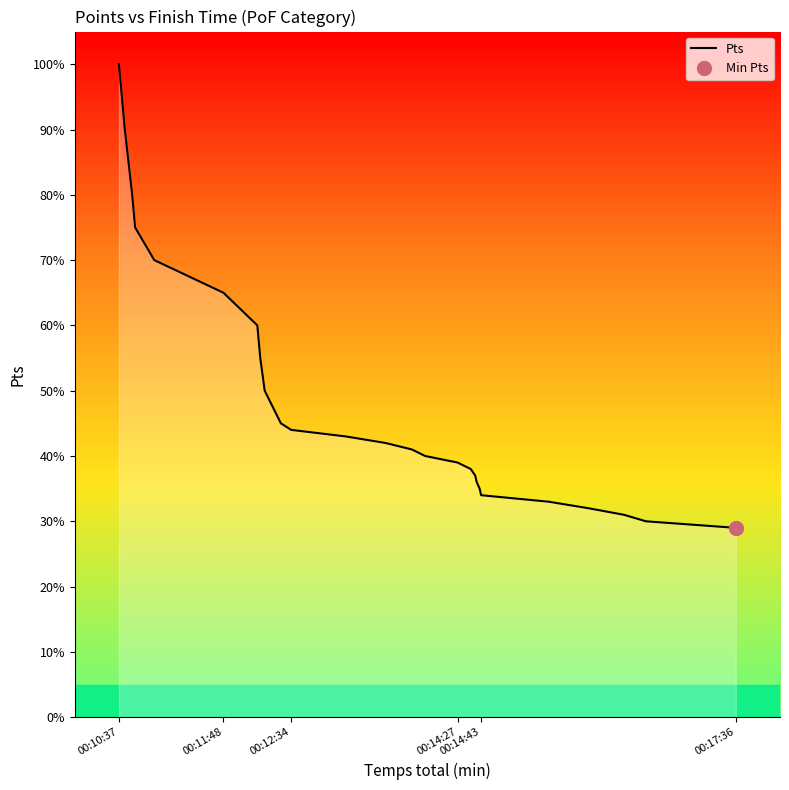

The value at 23 is 455. True or false?

False